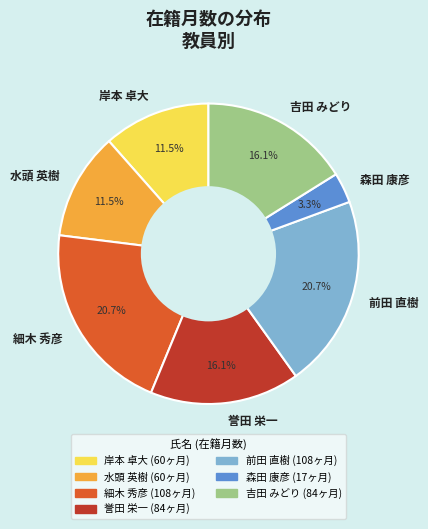

What percentage is NOT represented by 吉田 みどり?

83.9%